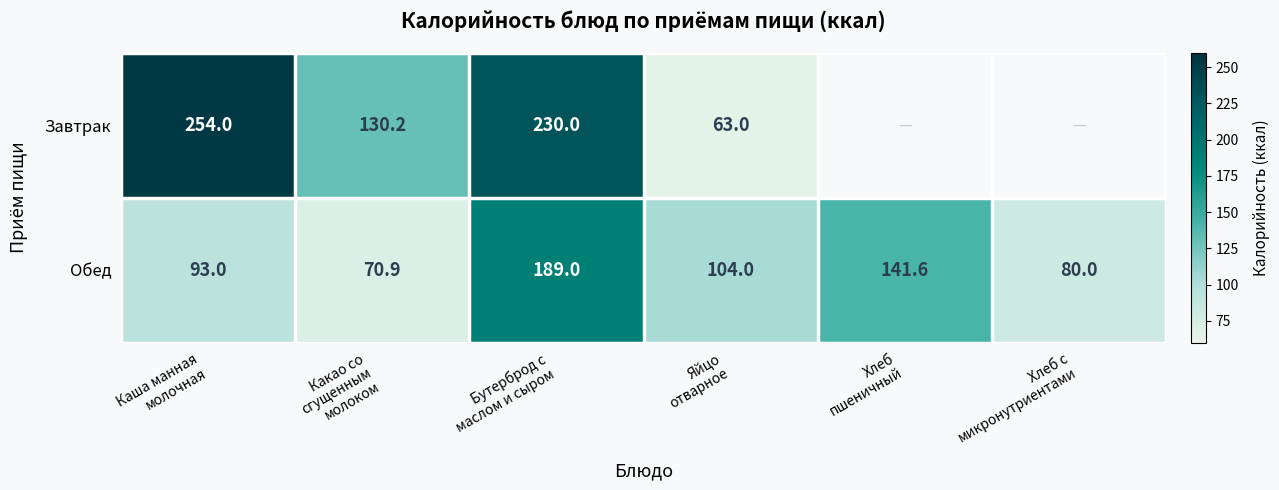

Between Какао со сгущенным молоком and Хлеб с микронутриентами, which series saw the biggest shift?

Обед